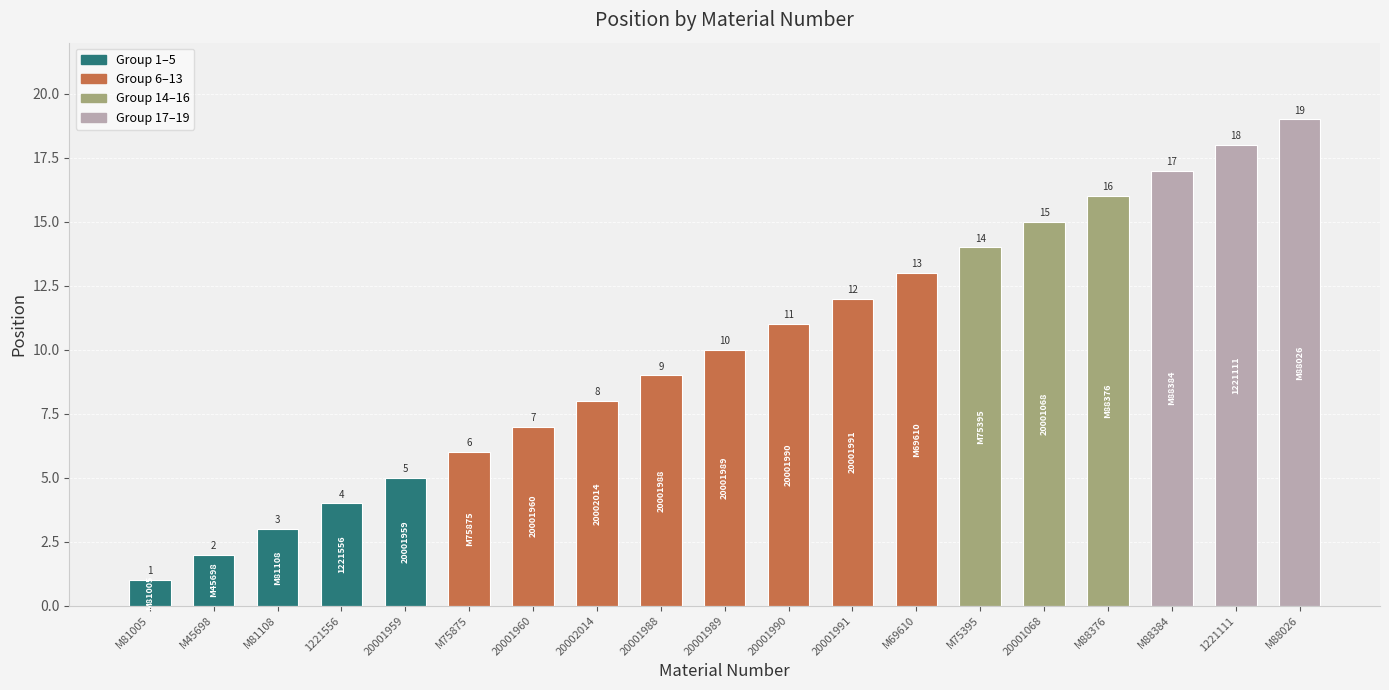

True or false: the data shows 2 at 1221556.

False